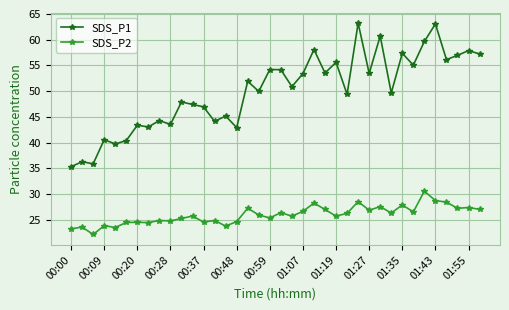

Which series has the widest spread of values?

SDS_P1